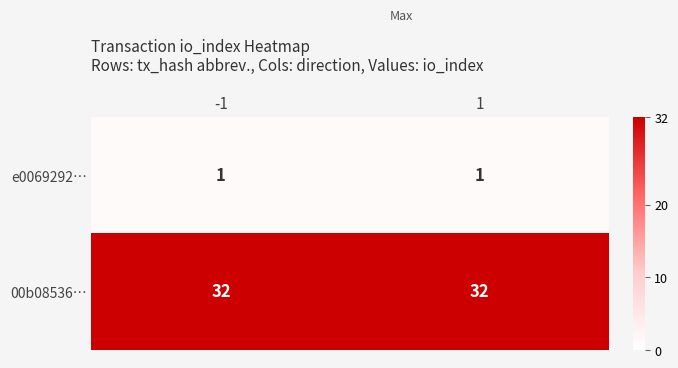

What is the highest value of the 00b08536… series?

32